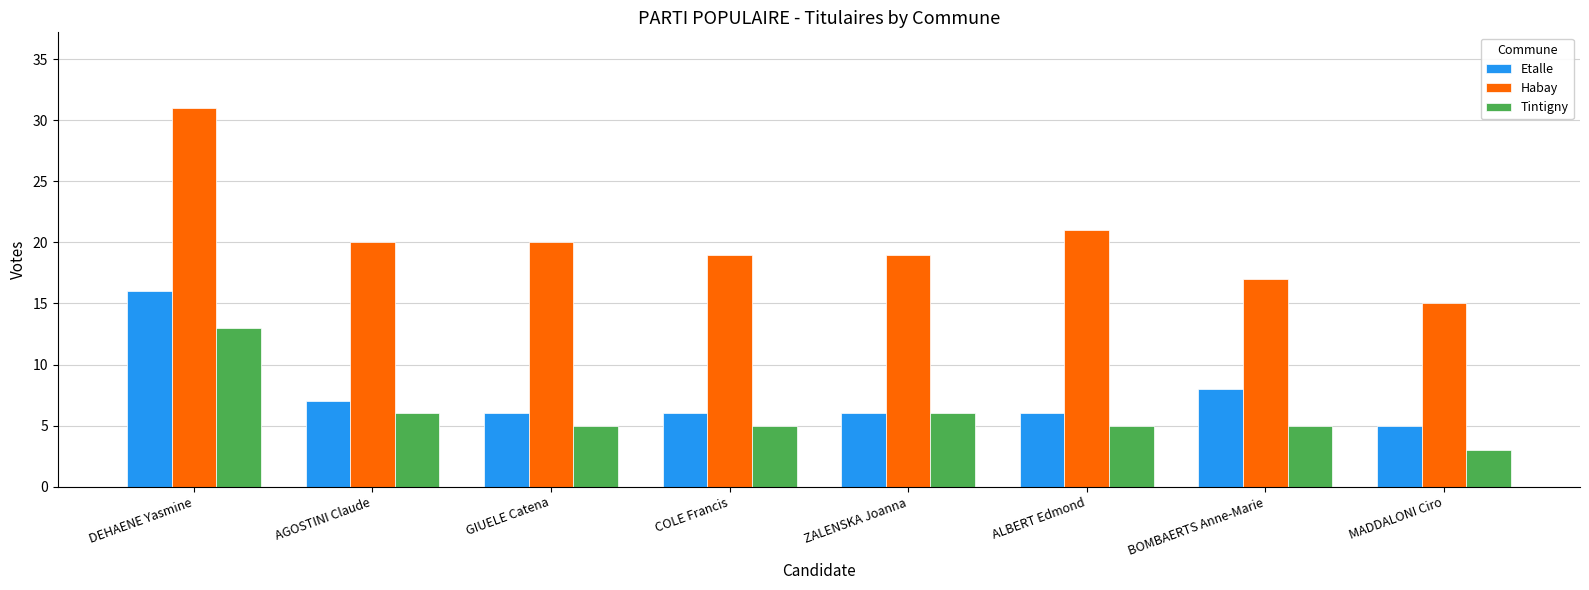

Which series has the largest total across all categories?

Habay